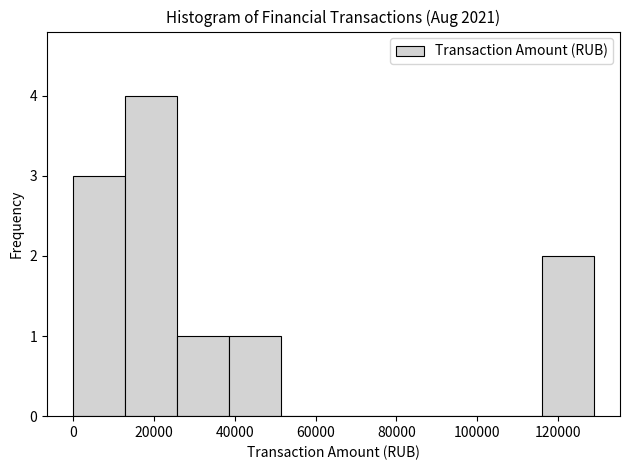

Reading left to right, list every bar in this chart as the range it spans on the x-axis followed by its height. Neither the bar edges nor the heights are printed on the chart, so give them approximately, as read against the axes.

0 to 12000: 3
12000 to 26000: 4
26000 to 38000: 1
38000 to 52000: 1
52000 to 64000: 0
64000 to 78000: 0
78000 to 90000: 0
90000 to 104000: 0
104000 to 116000: 0
116000 to 128000: 2